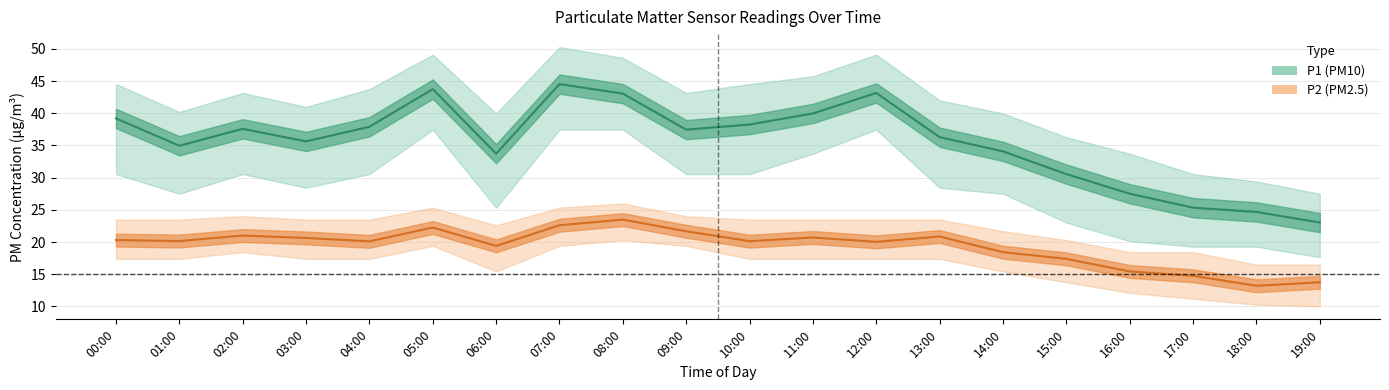

How many interior local valleys does the P2 series have?

6